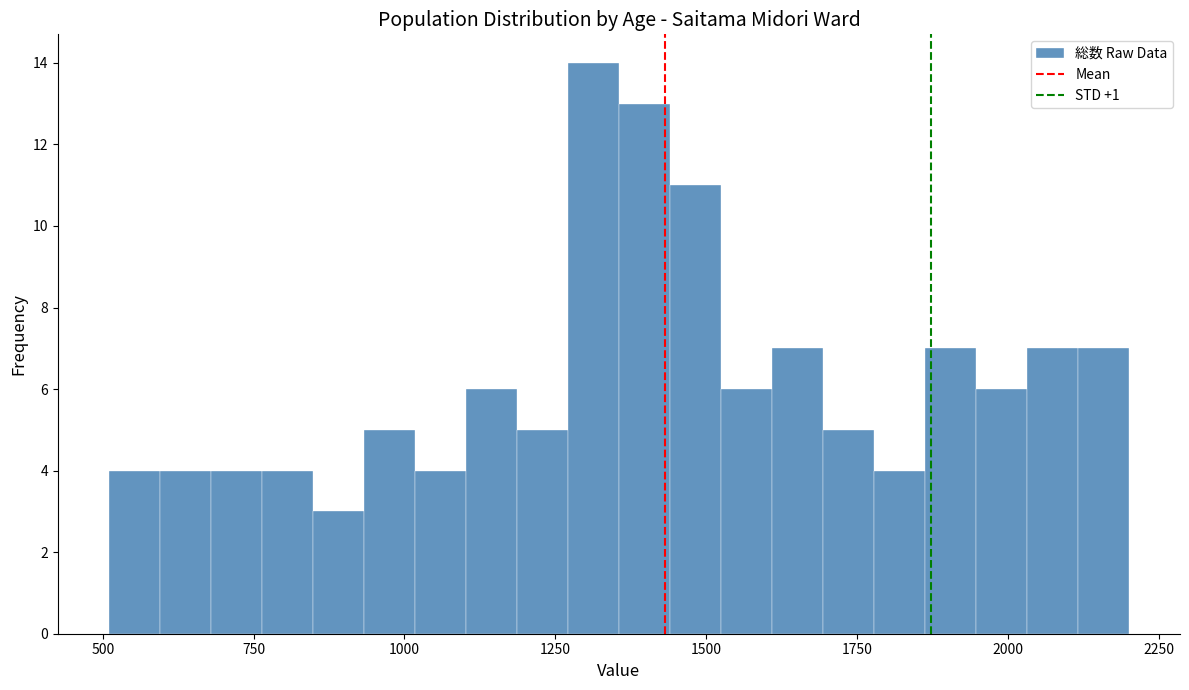

Read against the x-axis, roughly where is the centre of the tallest bar?

1300